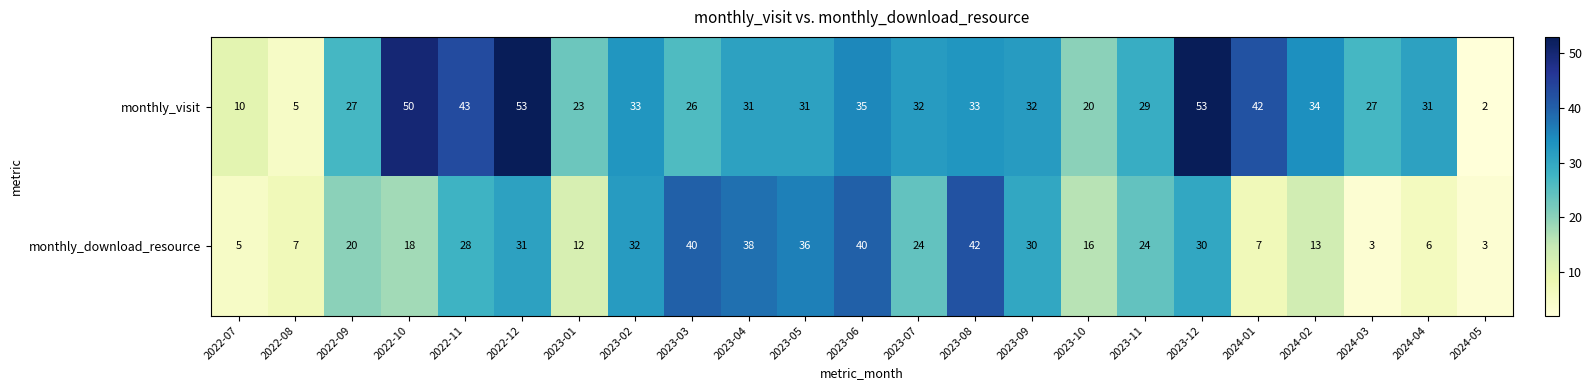

What is the spread (max minus min) of values at 2024-05?

1